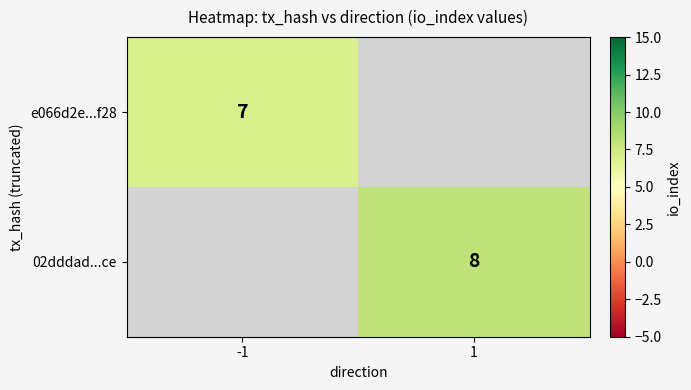

The value of e066d2e...f28 at -1 is 12. True or false?

False